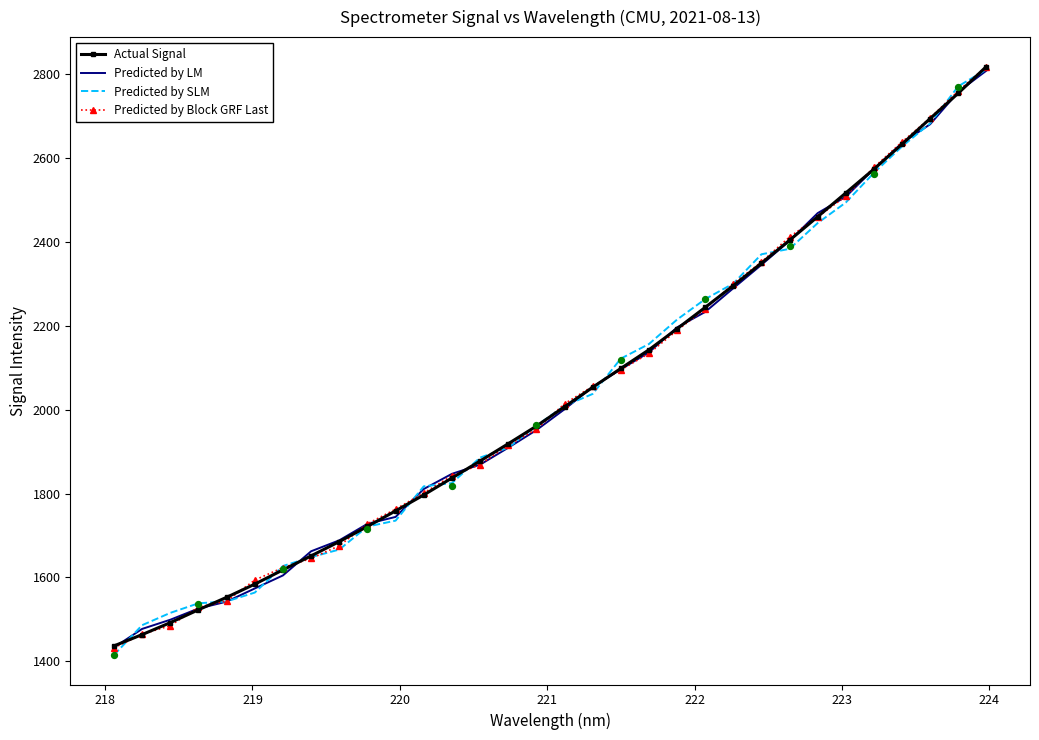

What are all the series names shown in the legend?

Actual Signal, Predicted by LM, Predicted by SLM, Predicted by Block GRF Last